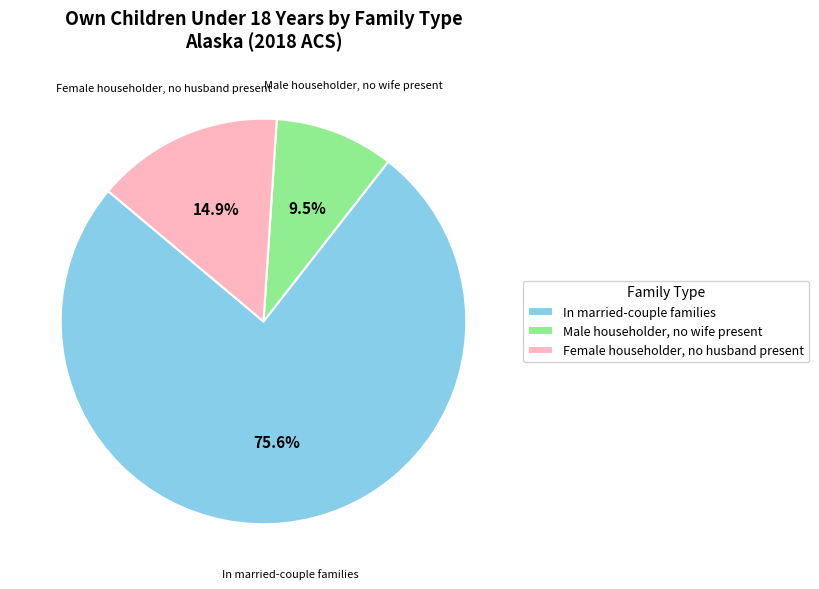

Which slice is the largest?

In married-couple families